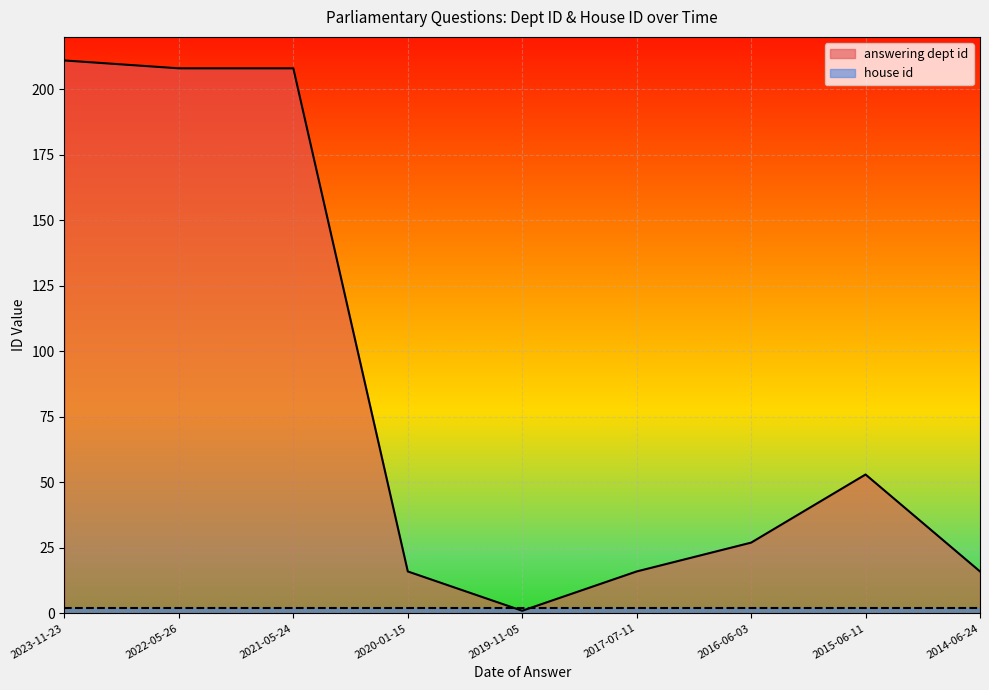

True or false: the data shows 208 at 2022-05-26.

True